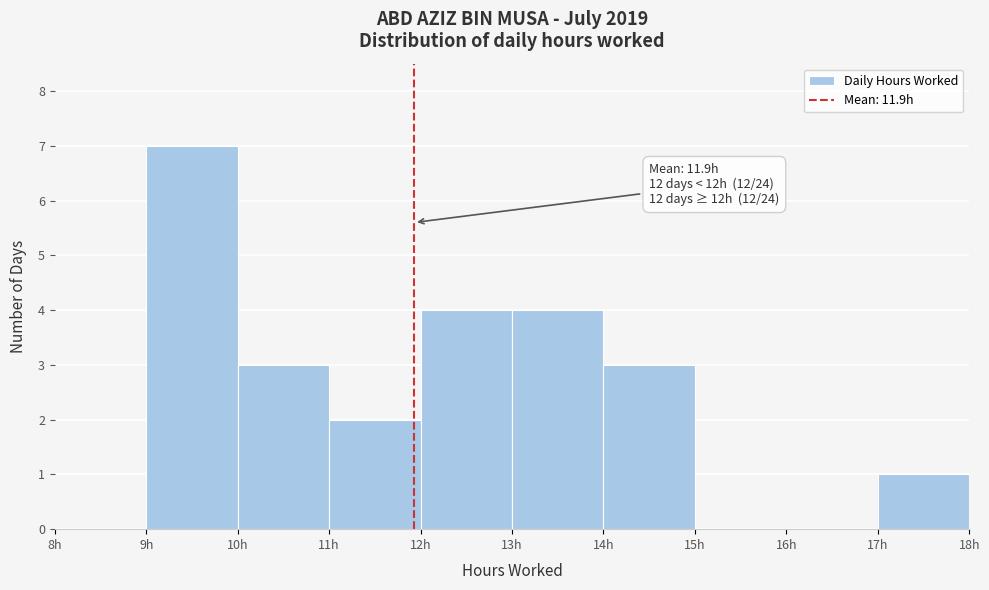

Which range on the x-axis has the tallest bar?

9 to 10